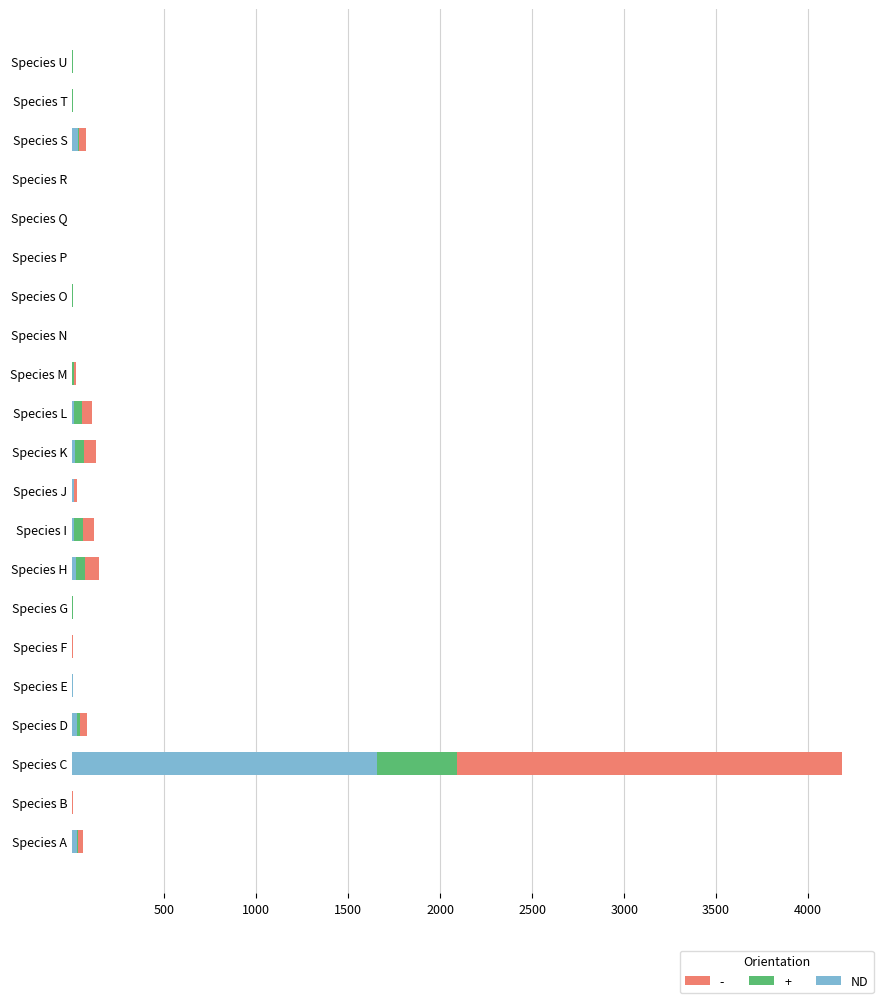

Is it true that ND equals 936.4 at Species C?

False